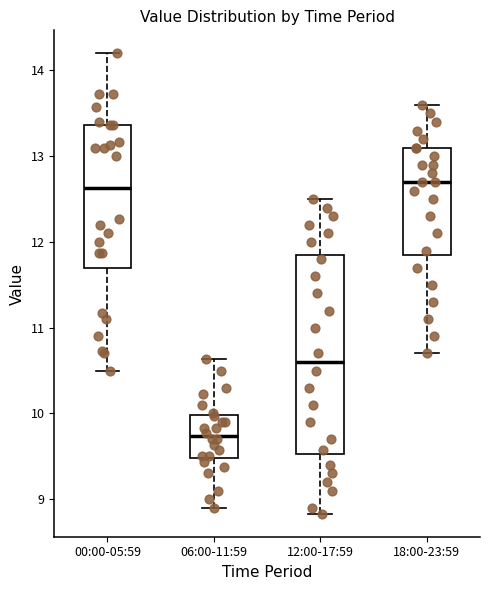

Which box is the tallest, from its lower edge to its upper edge?

12:00-17:59